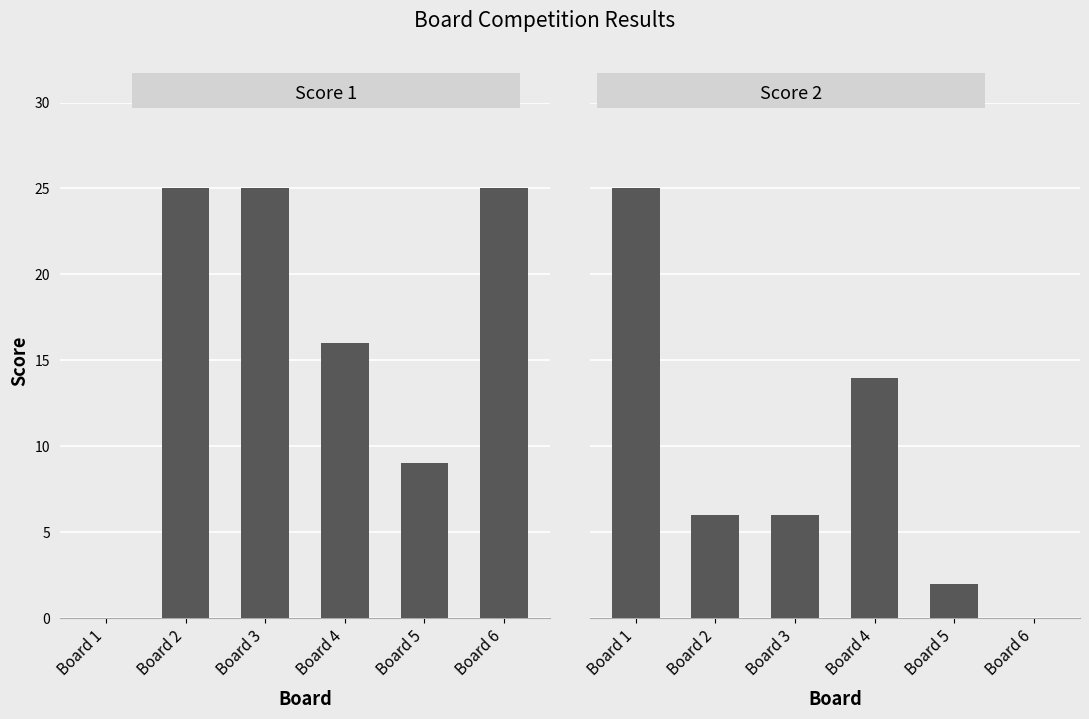

Is it true that Score 2 equals 6 at Board 2?

True